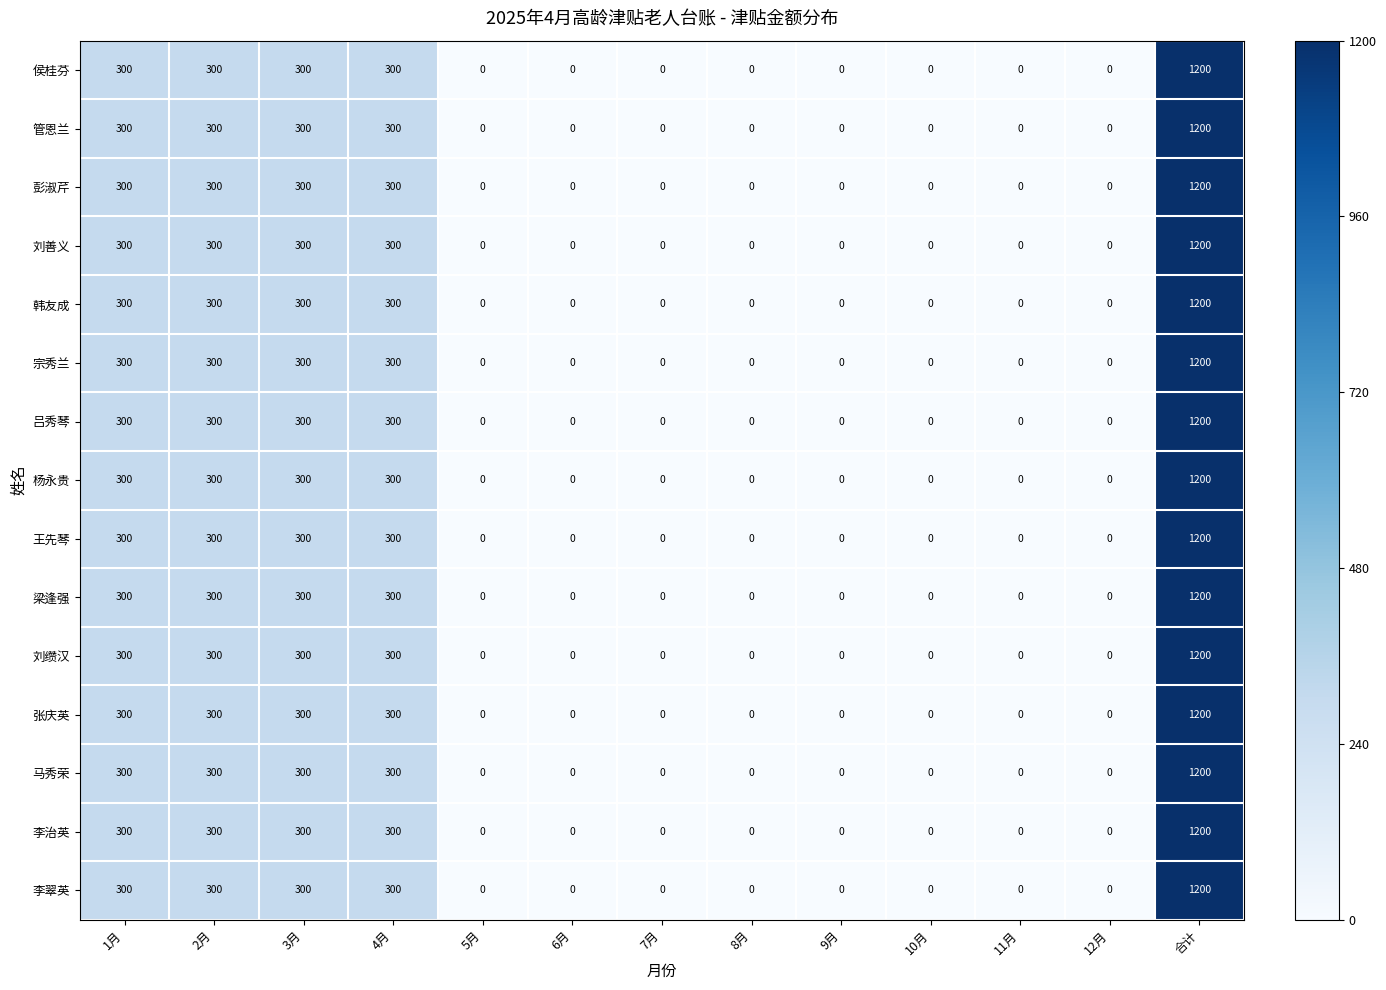

What is the greatest value displayed?

1200